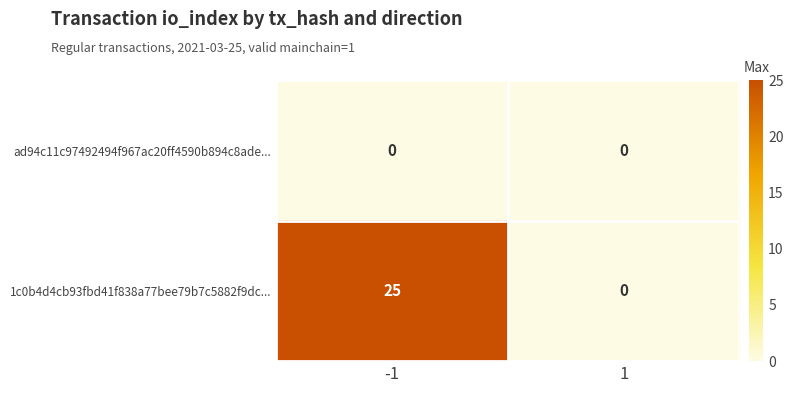

What is the highest value of the 1c0b4d4cb93fbd41f838a77bee79b7c5882f9dc... series?

25